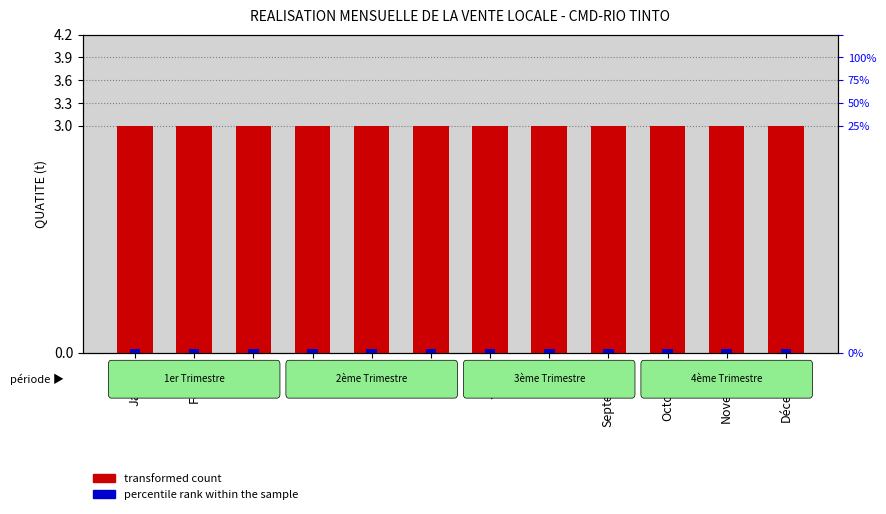

What is the lowest value of the QUATITE (t) series?

3.0